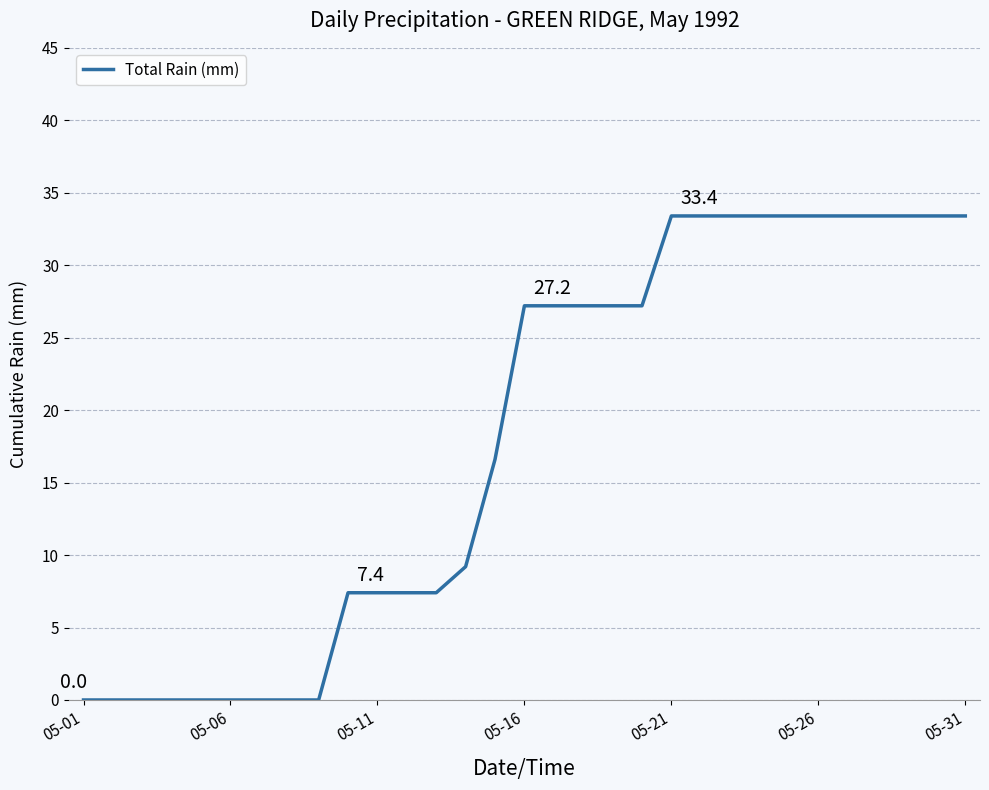

What is the difference between the second highest and second lowest values?

33.4